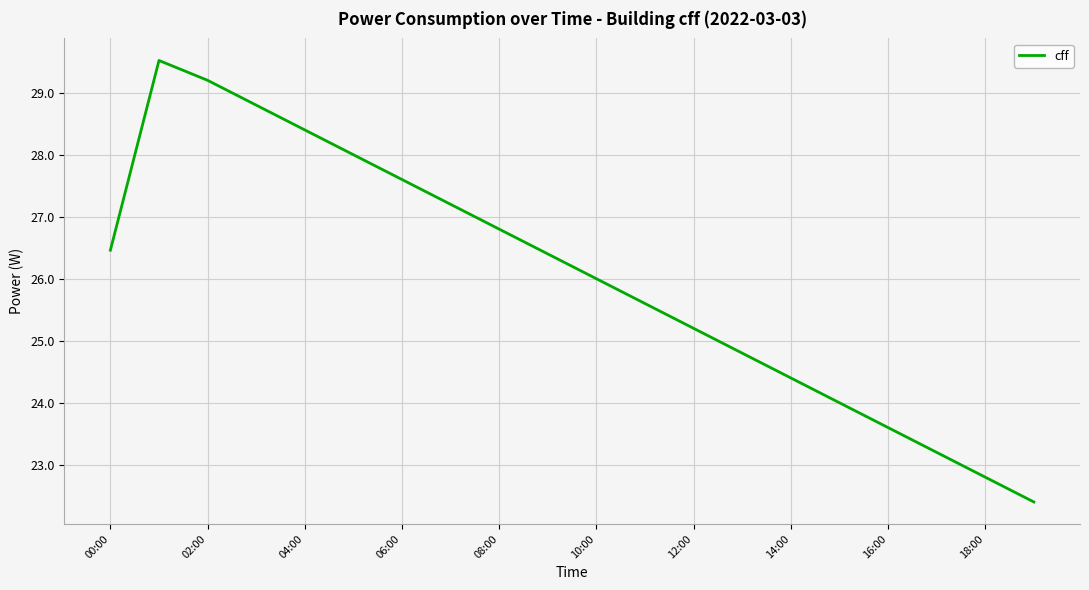

What is the minimum value shown in the chart?

22.4